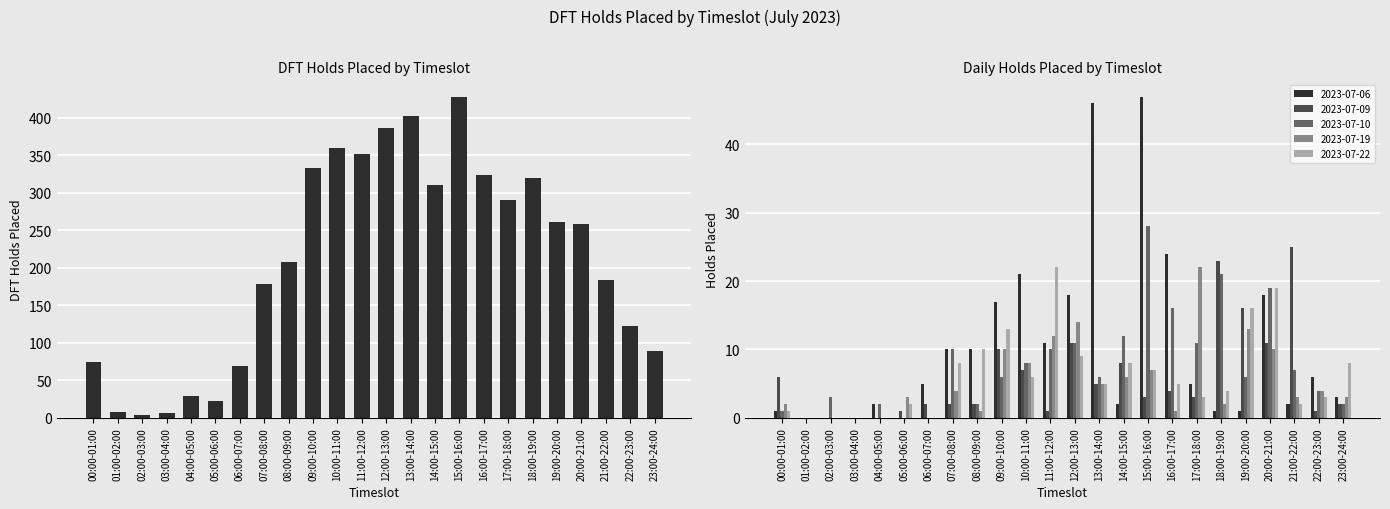

Reading left to right, transcribe all the data shown in this chart.

74	8	4	6	29	23	69	178	208	333	359	352	386	402	310	428	323	290	320	261	258	184	123	89